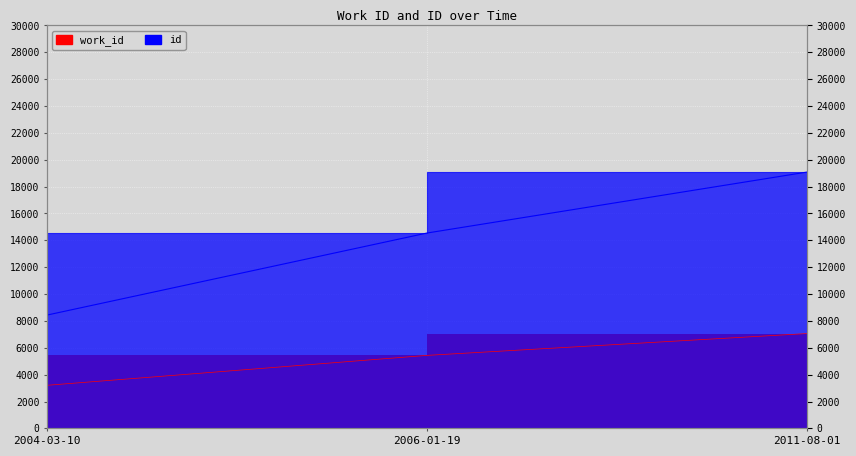

Reading left to right, extract all data points from this chart.

work_id: 2004-03-10=3206	2006-01-19=5434	2011-08-01=7060
id: 2004-03-10=8435	2006-01-19=14544	2011-08-01=19083